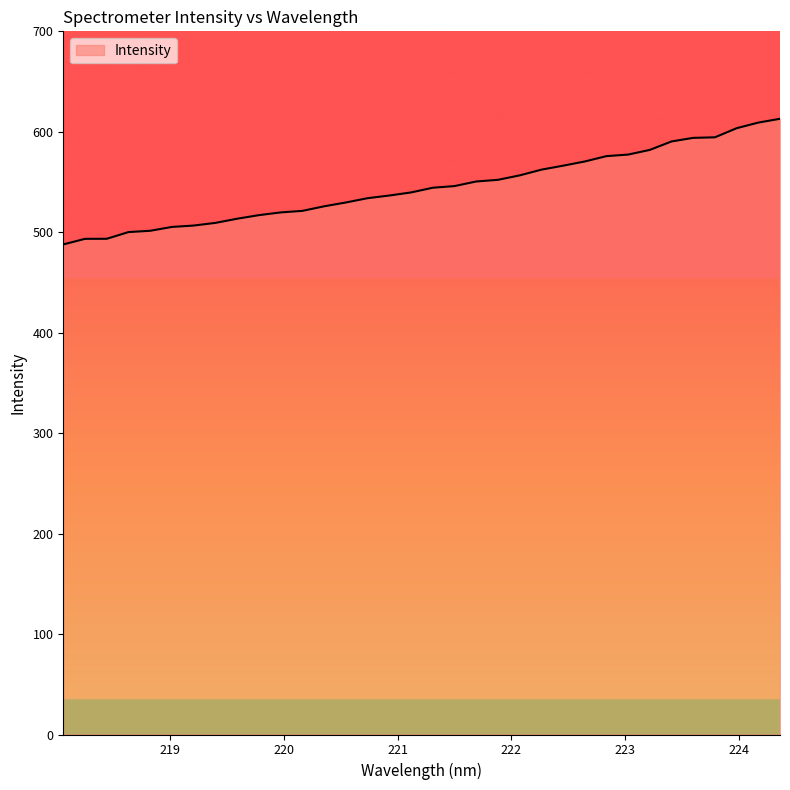

What is the maximum value shown in the chart?

613.0